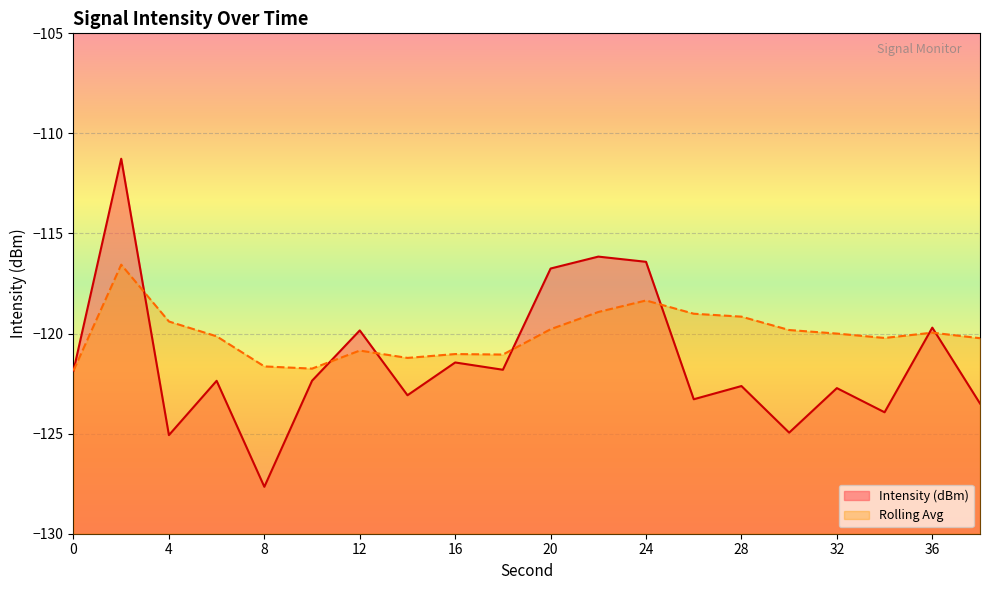

What value does the Rolling Avg series have at 10?

-121.8